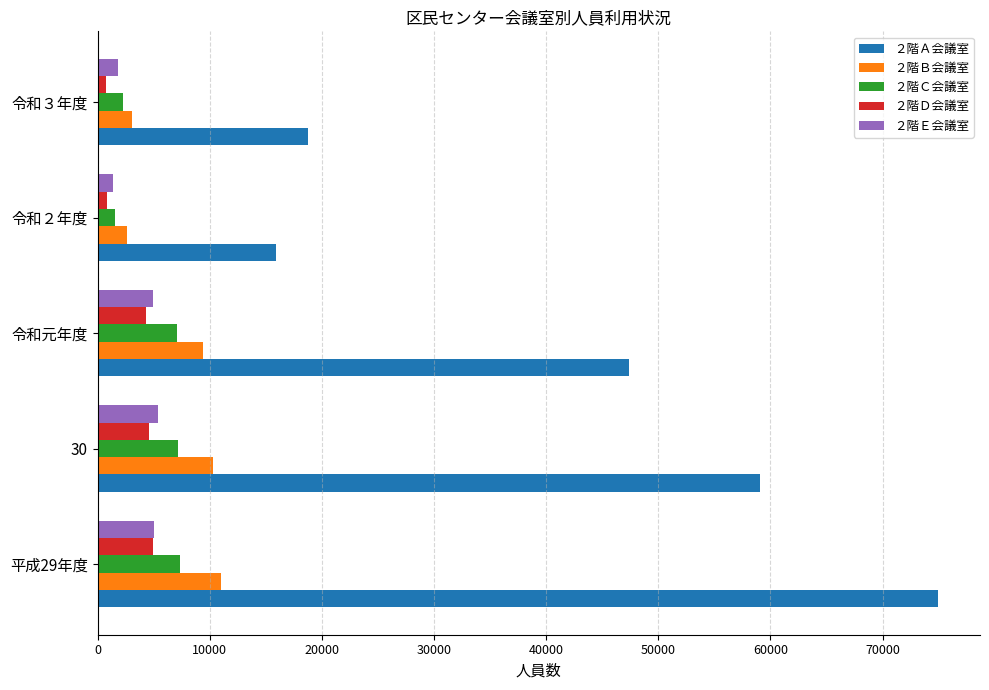

Which category has the lowest value in the ２階Ａ会議室 series?

令和２年度